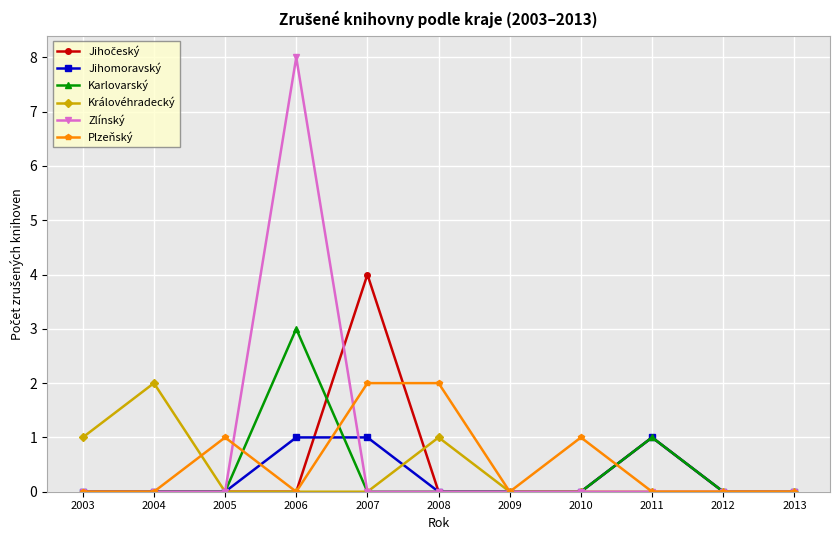

True or false: Plzeňský has more than 1 points higher than both neighbors.

True